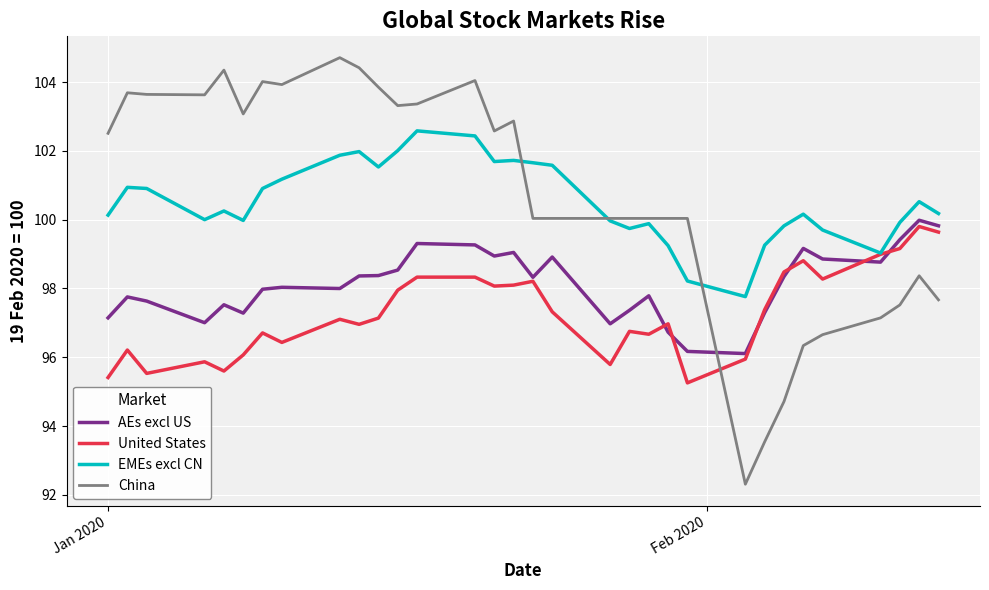

What is the minimum value shown in the chart?

92.3